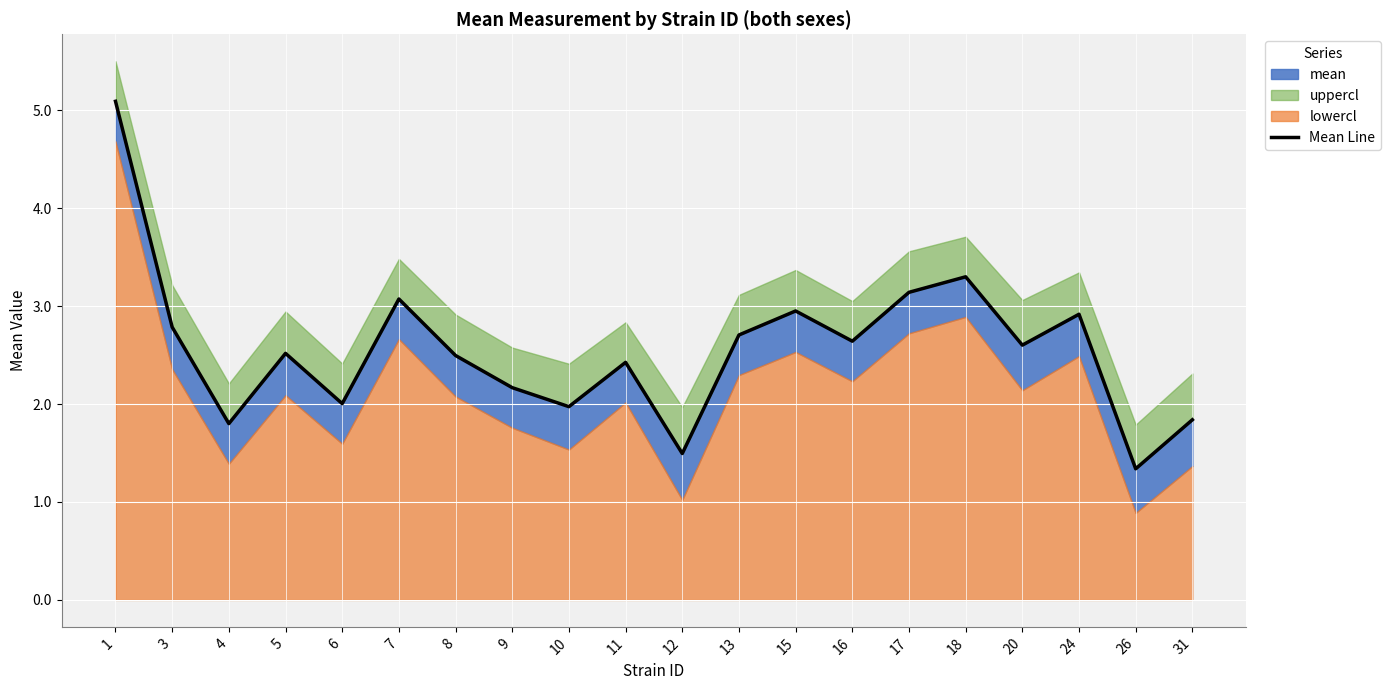

What is the sum of the values at 7 and 1?

8.2